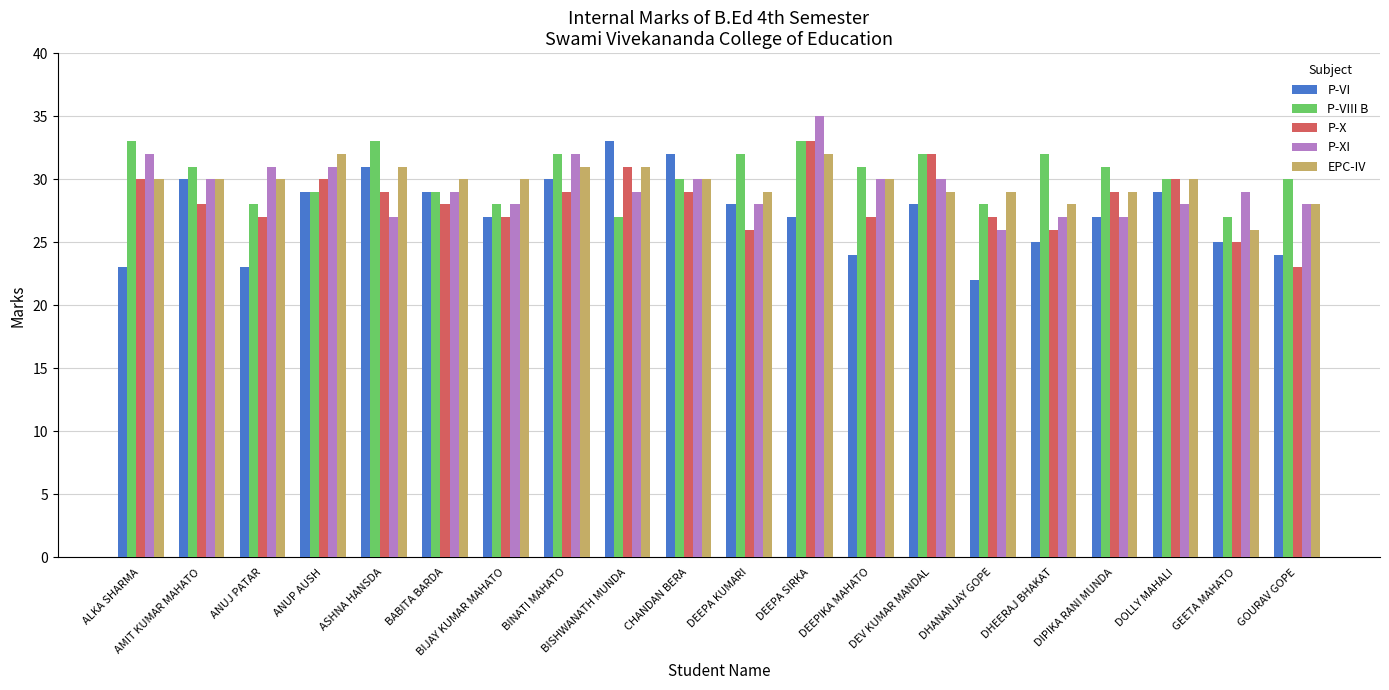

At how many categories does at least one series exceed 22?

20